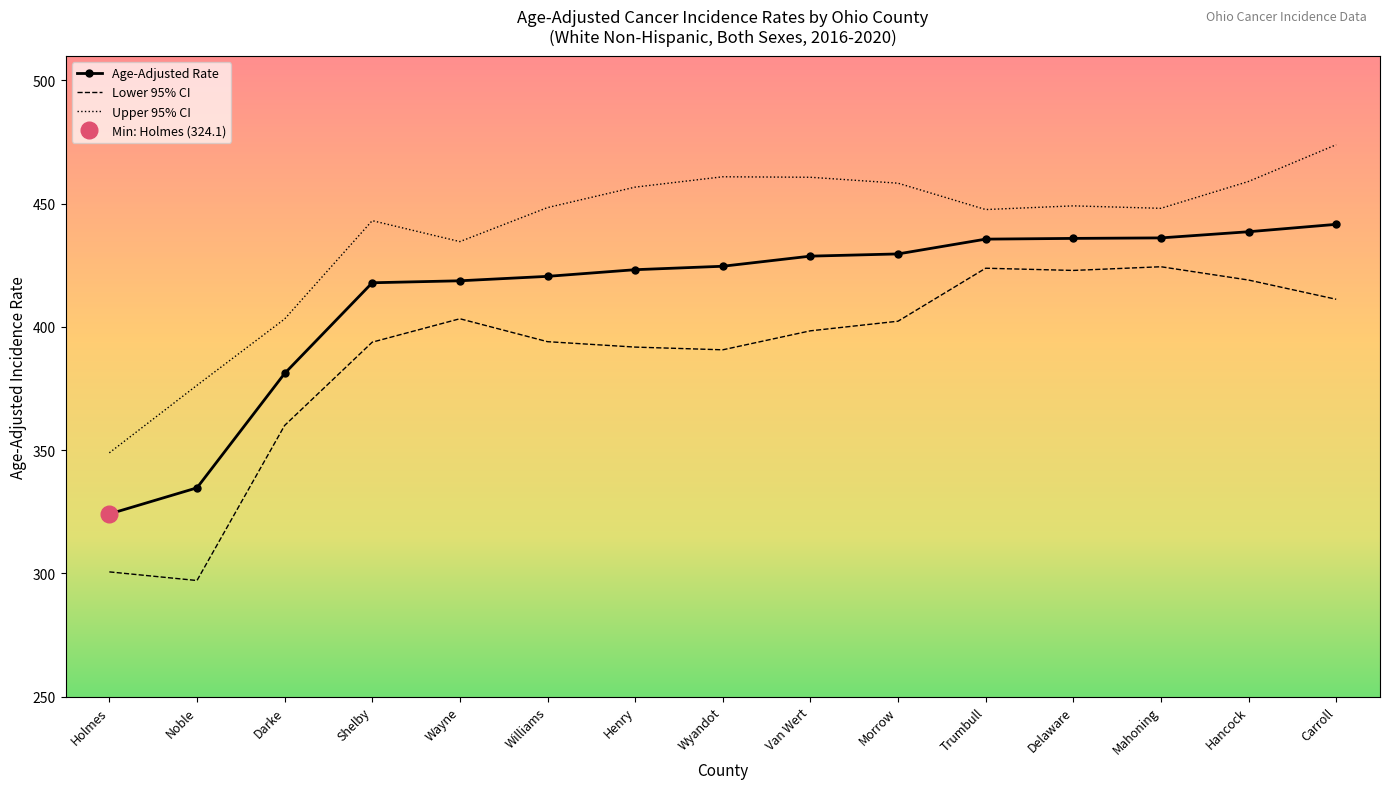

True or false: Upper 95% CI and Lower 95% CI intersect in this chart.

False